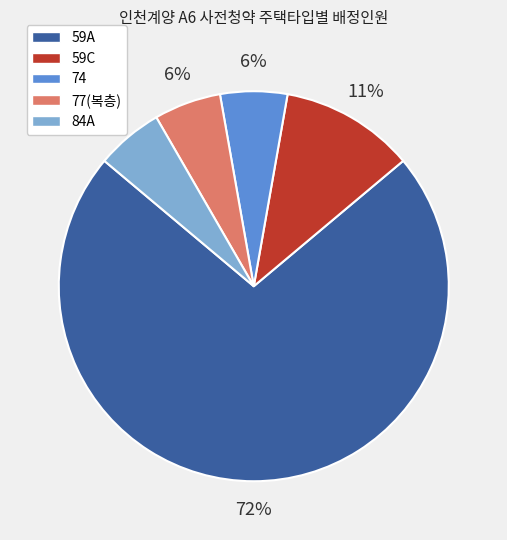

To the nearest percent, what portion does 59C represent?

11%